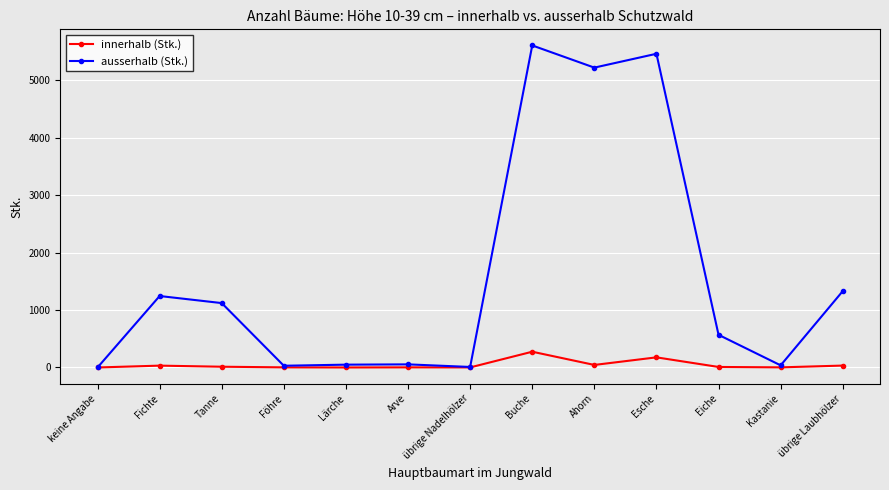

Which series changed the most between Tanne and übrige Laubhölzer?

ausserhalb (Stk.)